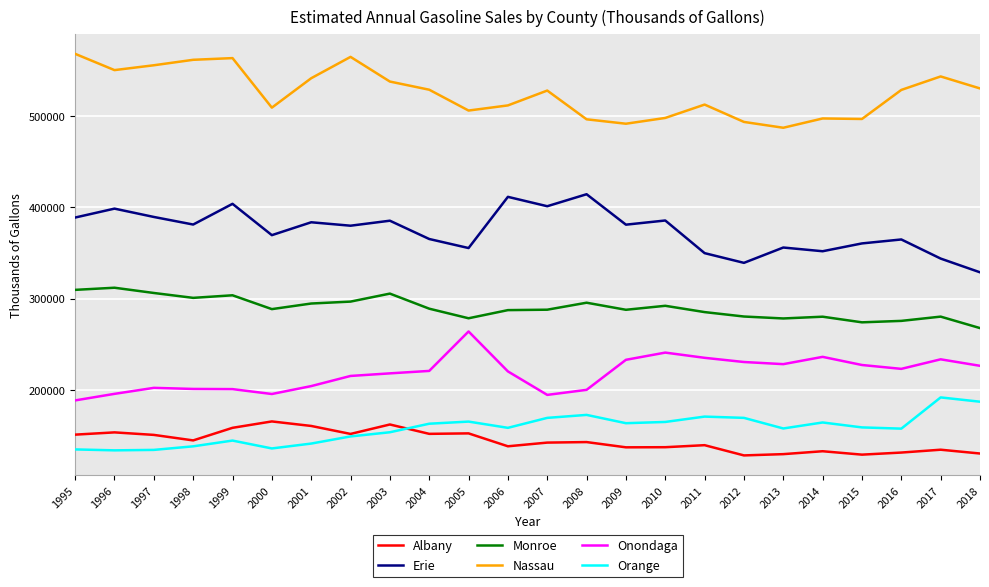

Does the chart display data point markers on the line(s)?

No